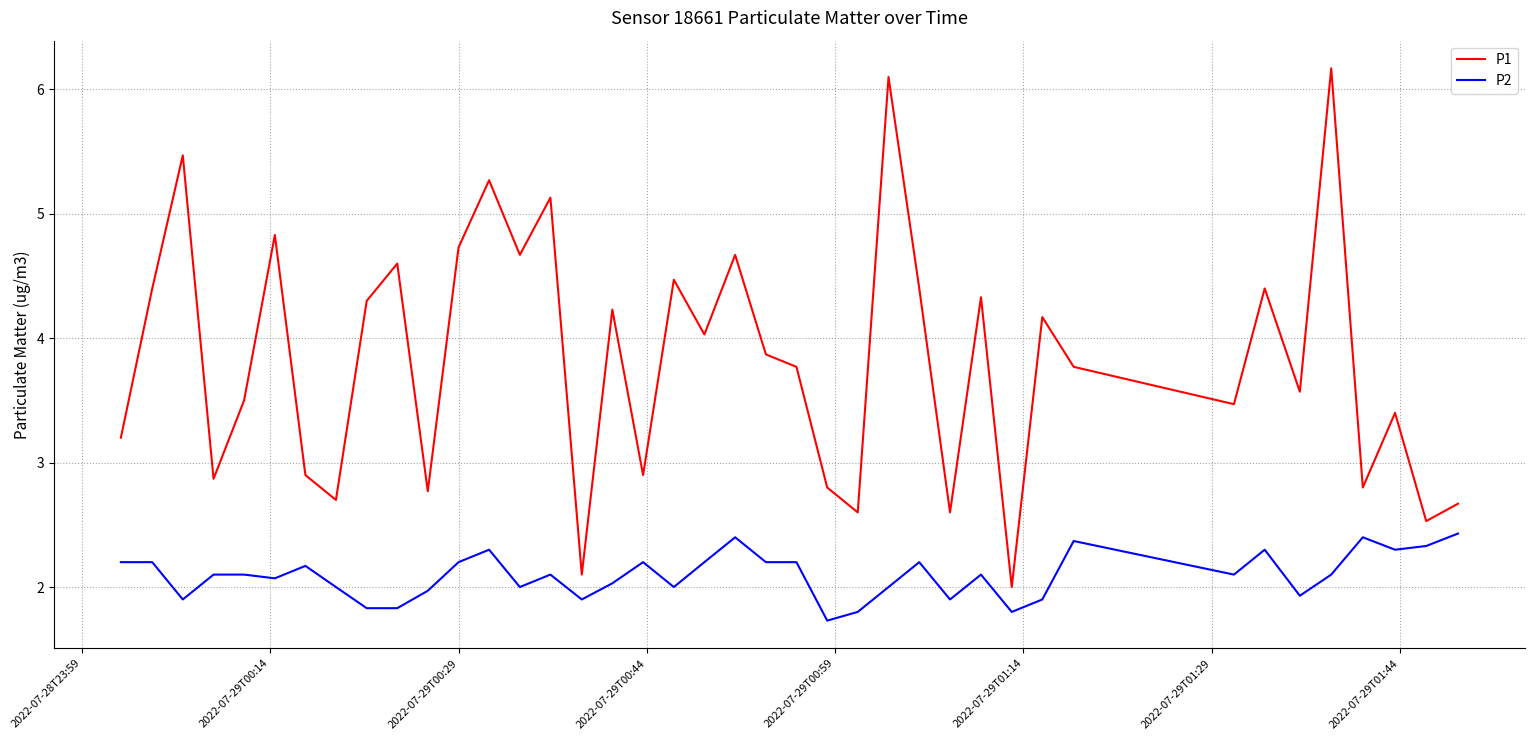

Rank the series by their average value, from lowest to highest.

P2, P1